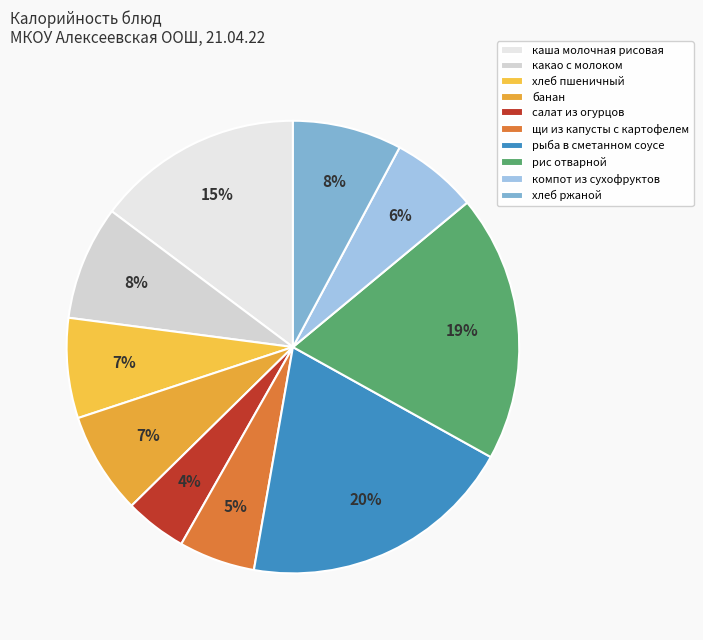

Count the number of slices in the pie.

10